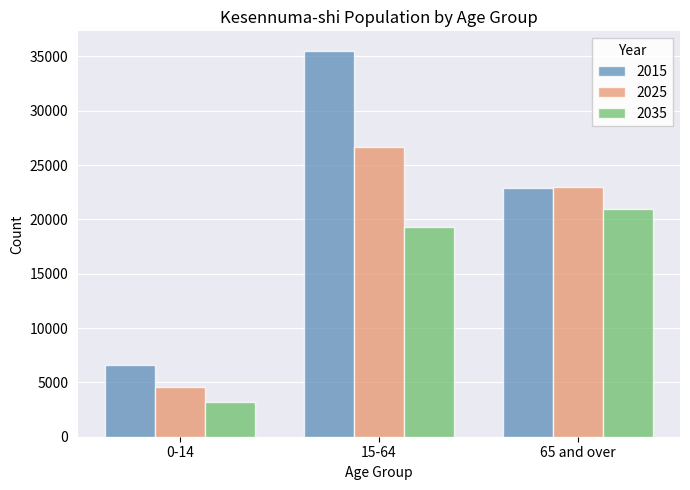

Which series has the widest spread of values?

2015